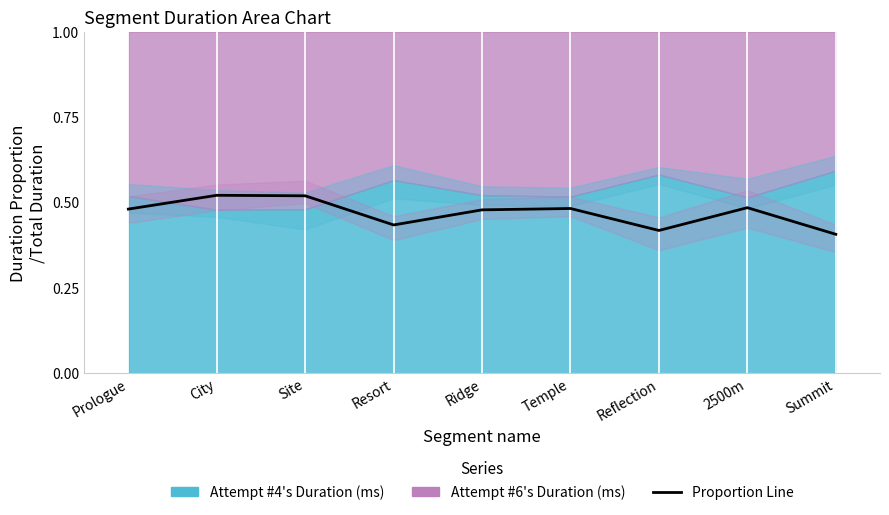

Which has a higher value, City or Resort?

City